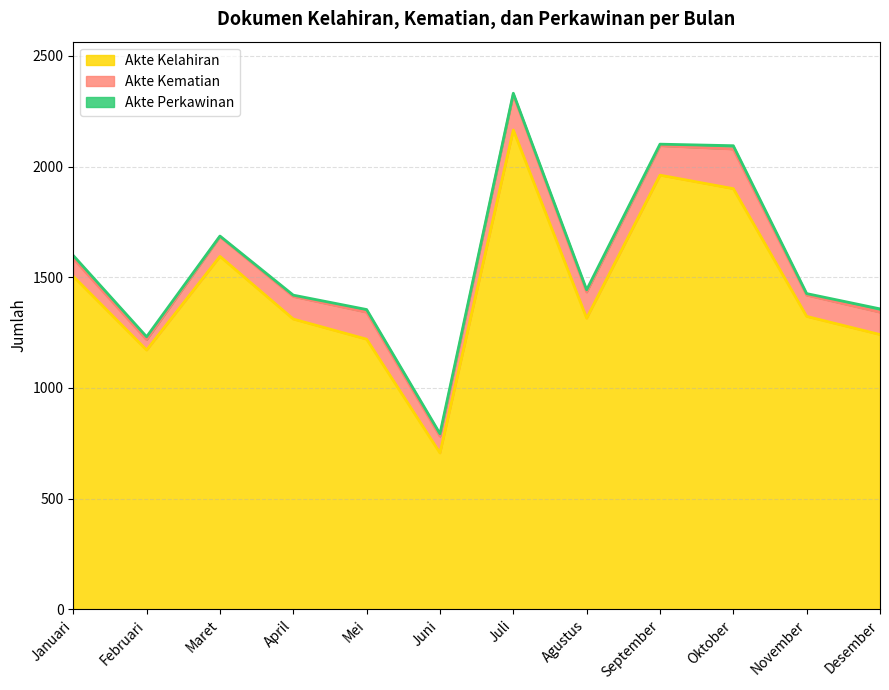

What is the smallest value displayed?

3